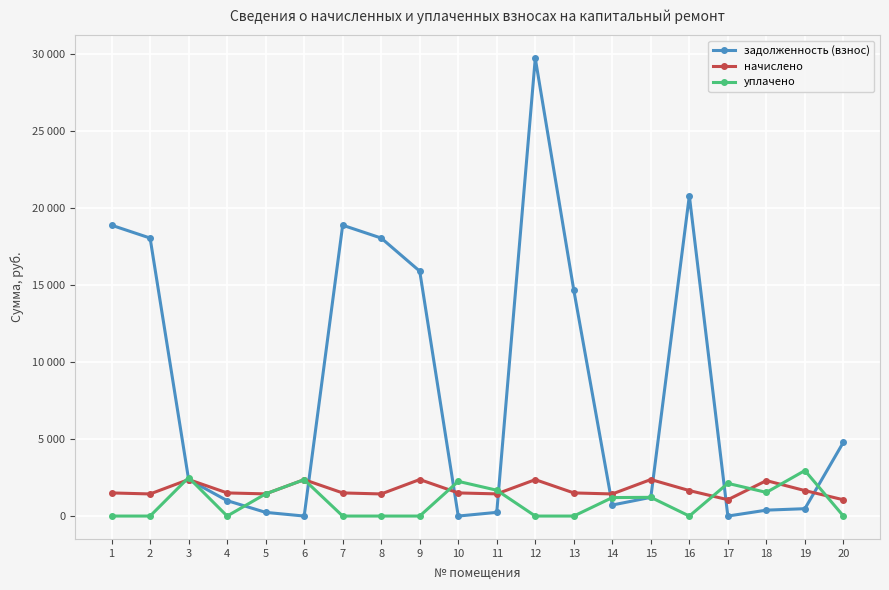

What are all the series names shown in the legend?

задолженность (взнос), начислено, уплачено